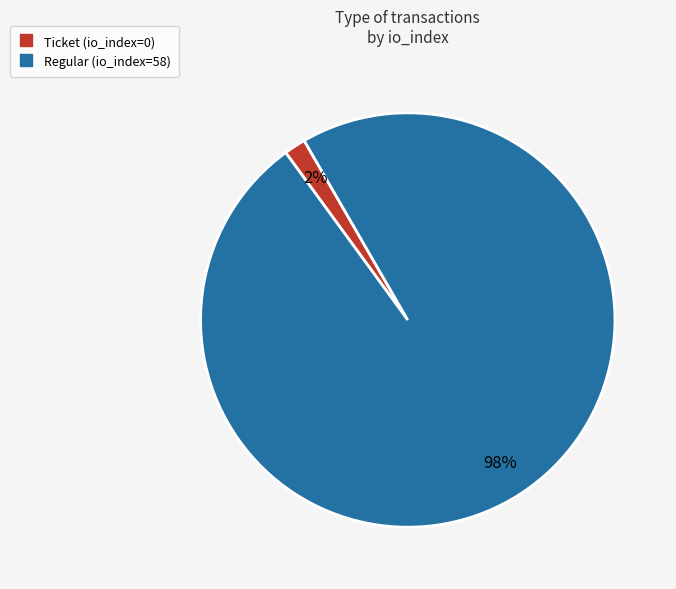

True or false: Ticket (io_index=0) accounts for 2% of the total.

True